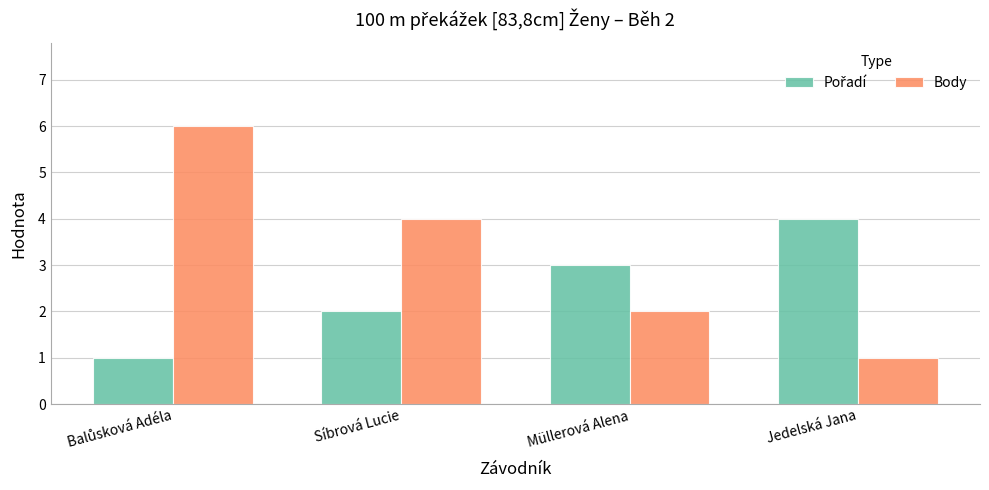

Count the number of categories in the chart.

4